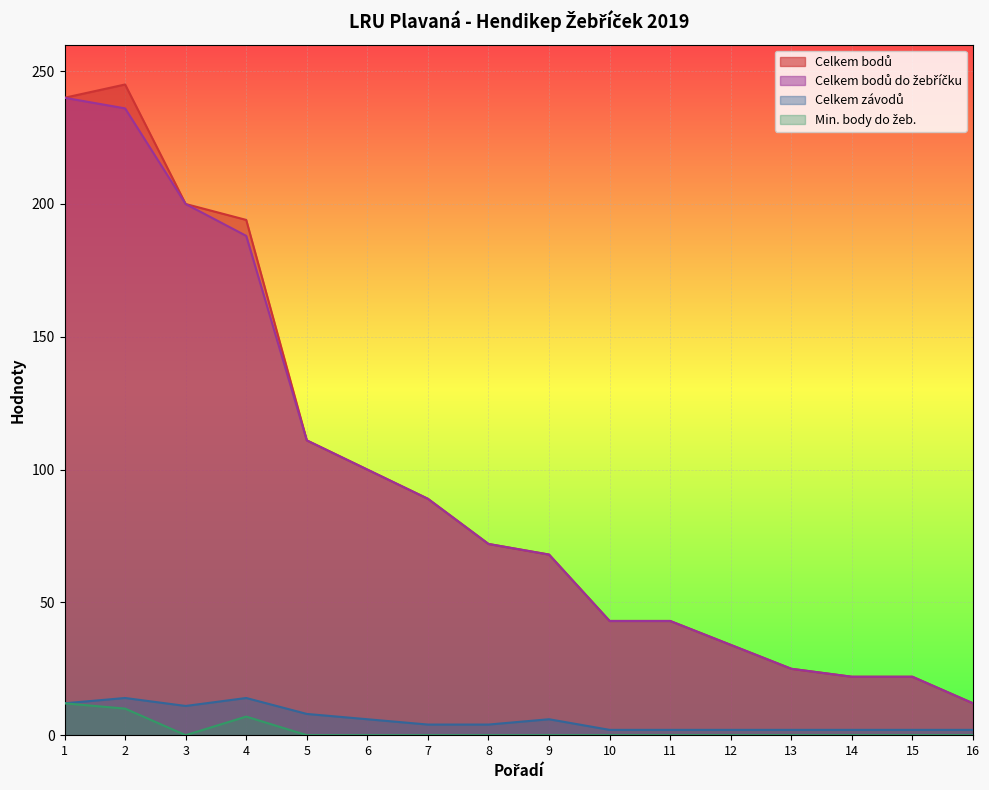

Which series has the largest range (max minus min)?

Celkem bodů